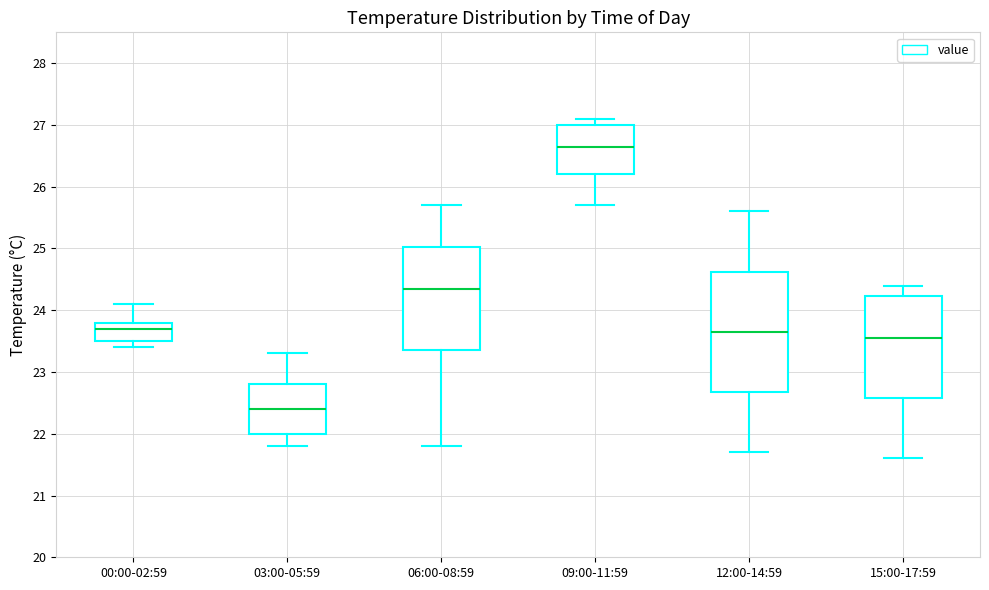

Comparing the boxes themselves (not the whiskers), which one is the tallest?

12:00-14:59